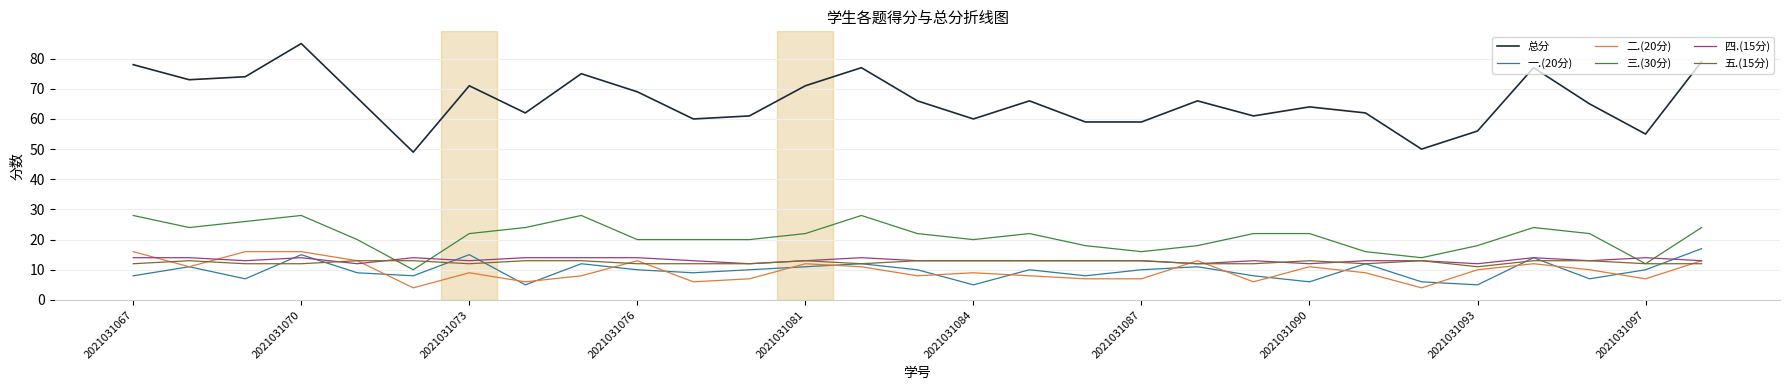

What is the maximum value for 三.(30分)?

28